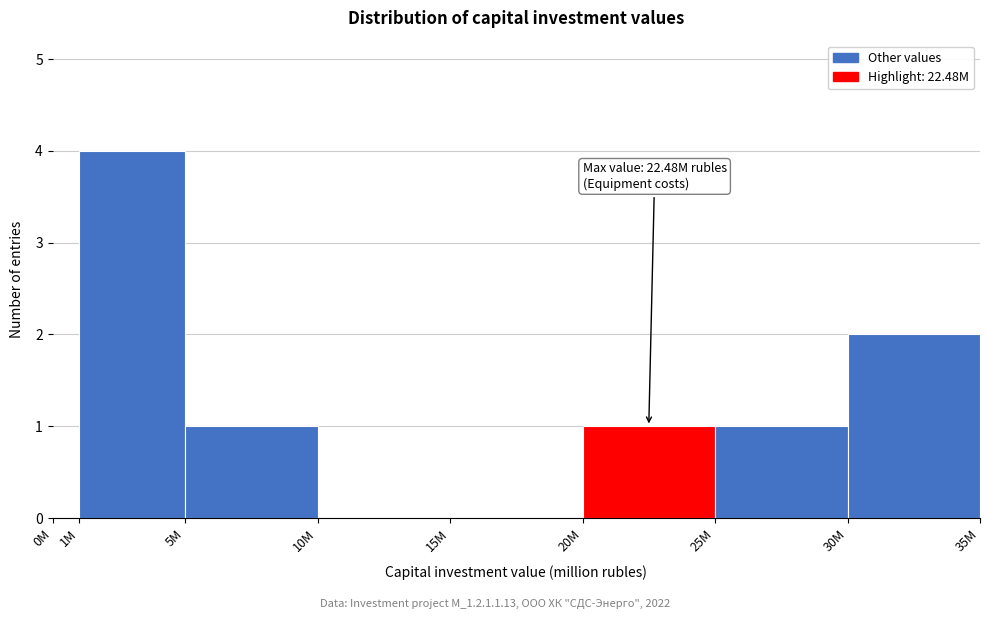

Reading right to left, what are all the values shown in this chart?

30M=2	25M=1	20M=1	15M=0	10M=0	5M=1	1M=4	0M=0